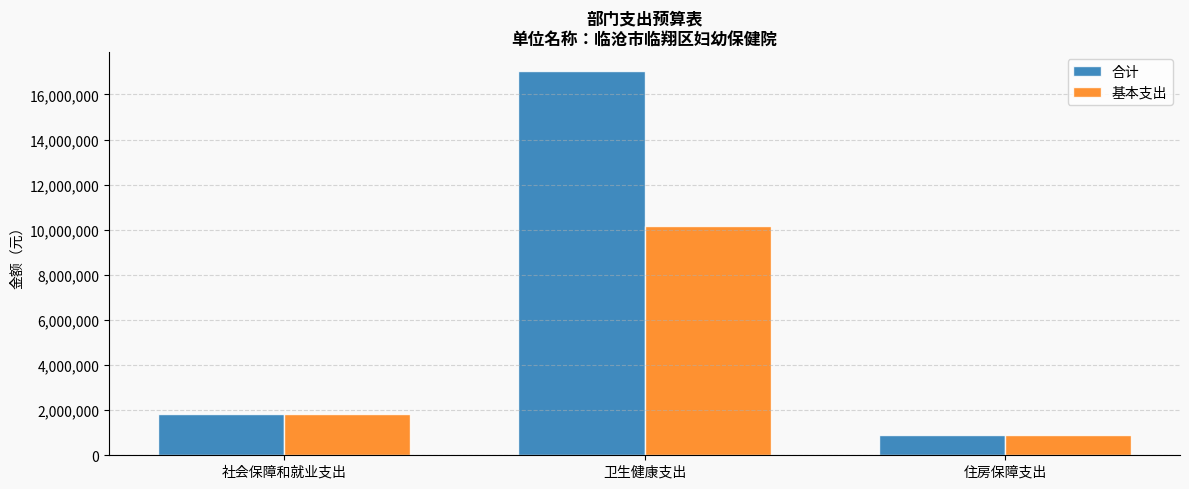

What is the label of the 1st bar from the left?

社会保障和就业支出